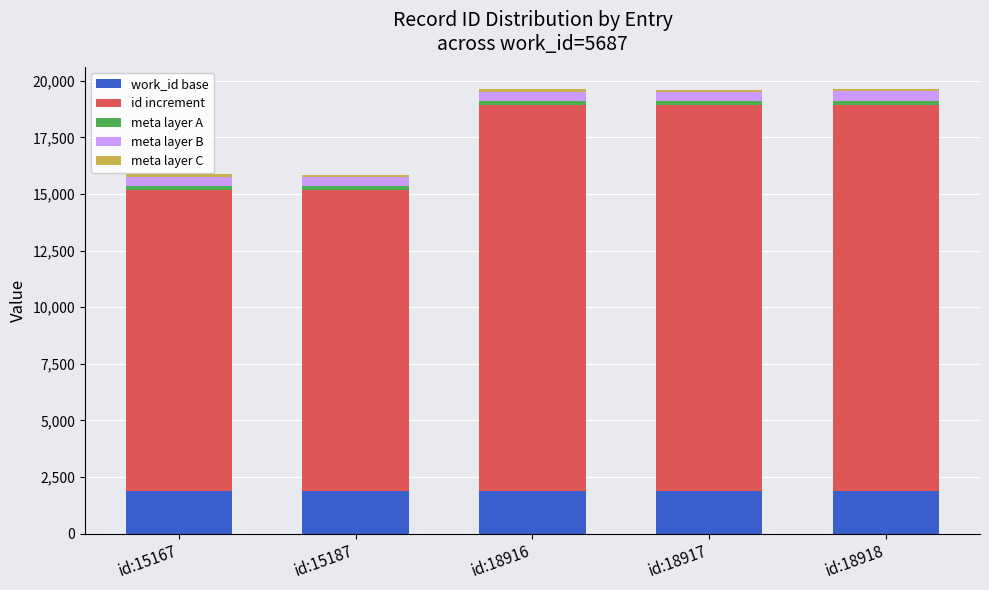

The work_id base series shows 1895.7 at id:15187. True or false?

True